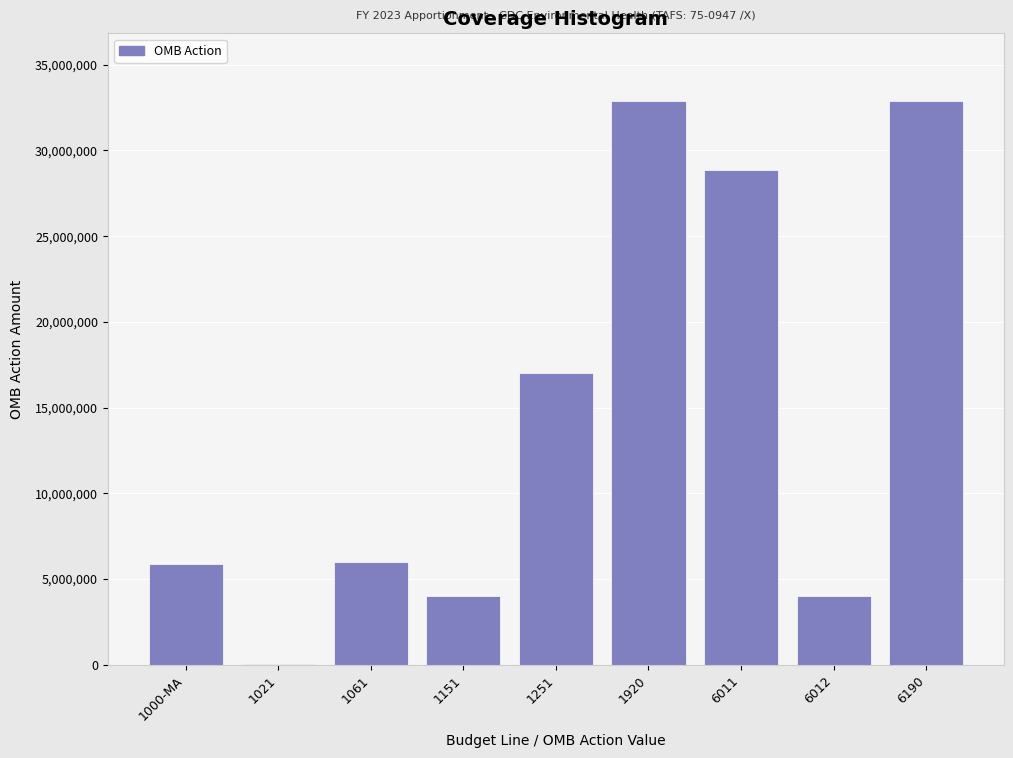

What is the maximum value shown in the chart?

32889745